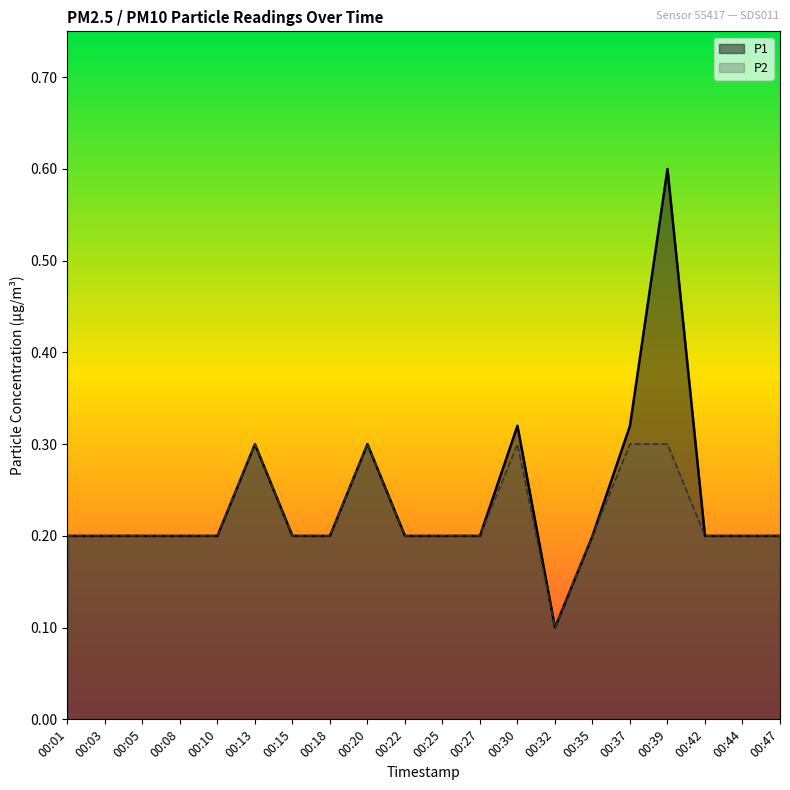

Which series has the widest spread of values?

P1